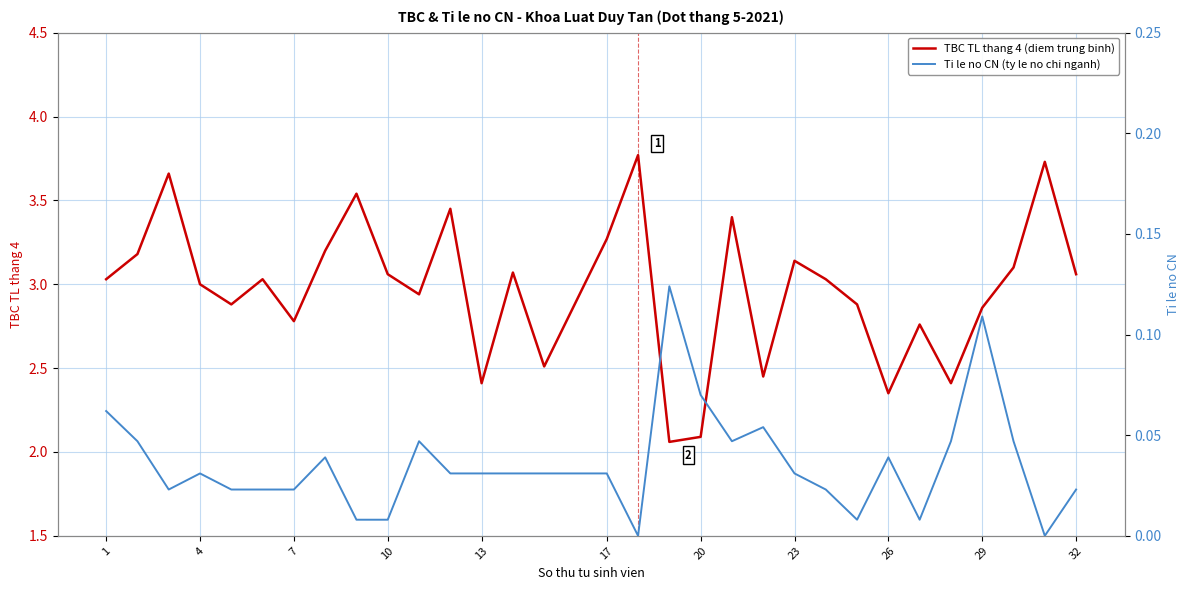

Is it true that TBC TL thang 4 (diem trung binh) equals 2.1 at 20?

True